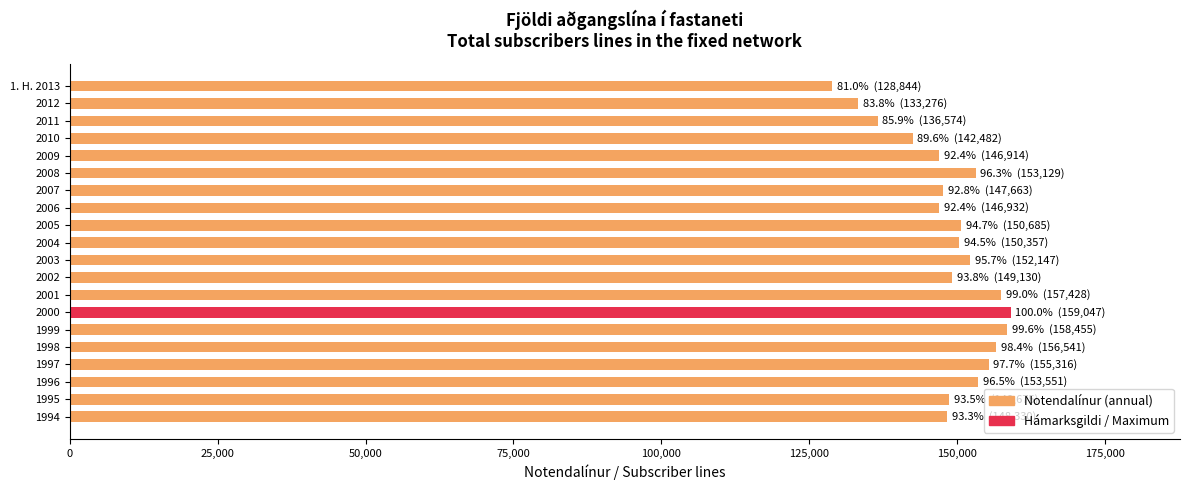

How many data points are above 150357?

9